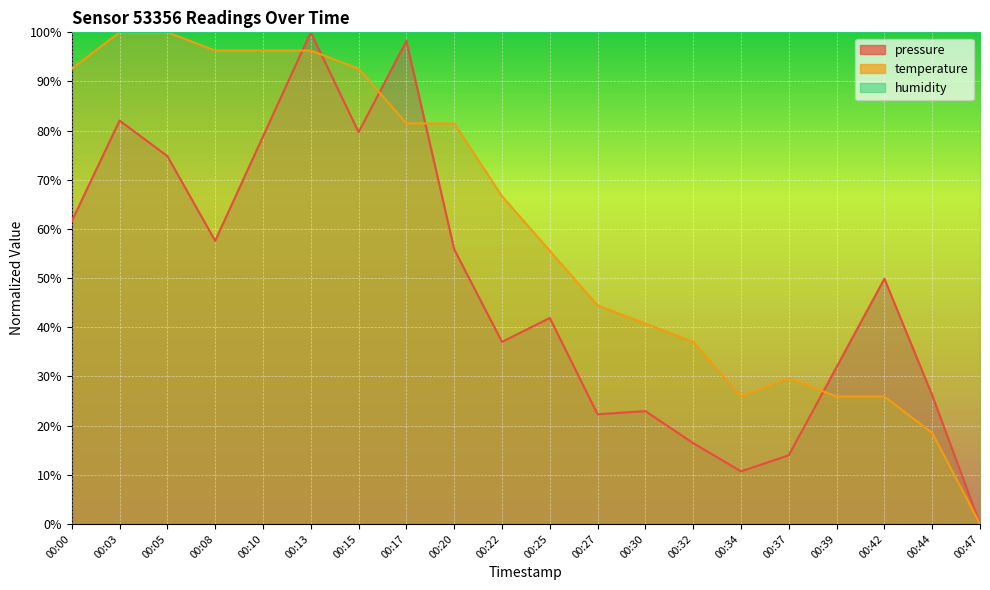

List the series in order of their peak value, highest first.

pressure, temperature